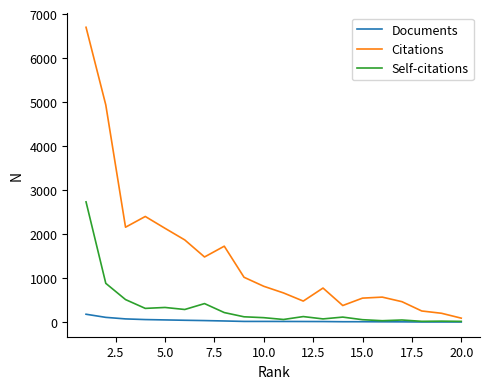

True or false: Citations and Self-citations intersect in this chart.

False